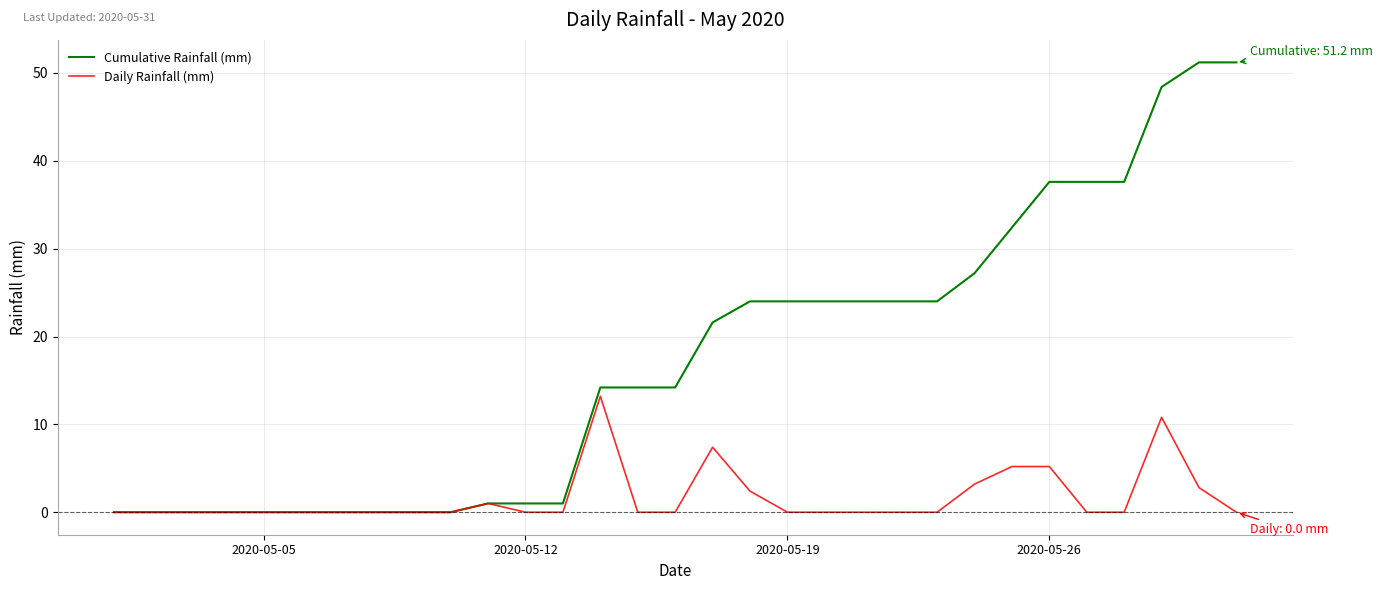

Count the number of categories in the chart.

31